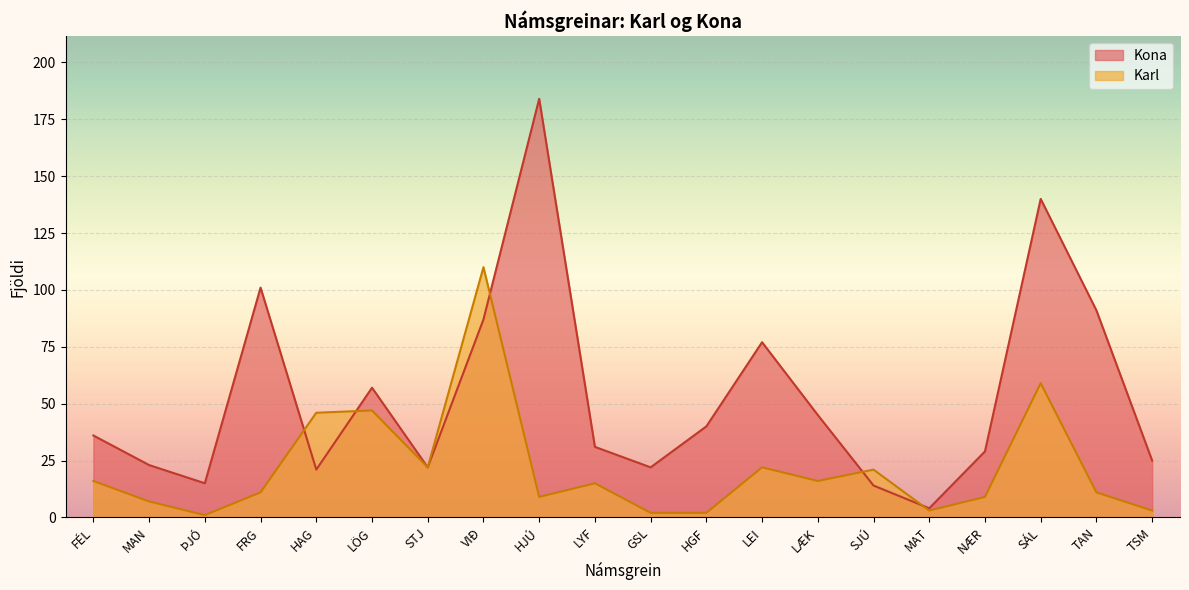

At which category does the chart reach its minimum across all series?

ÞJÓ